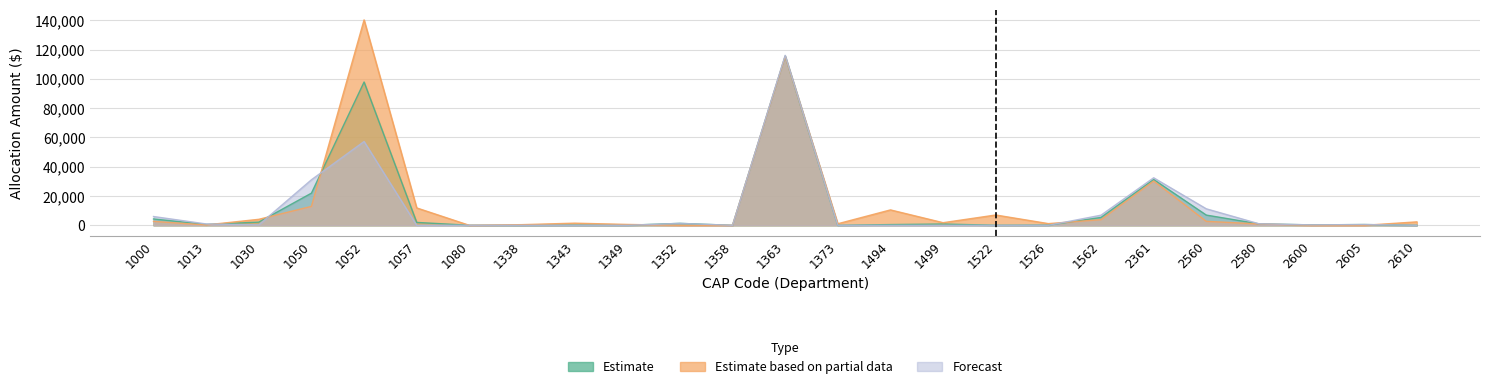

Which has a higher value, 1349 or 1373?

1349